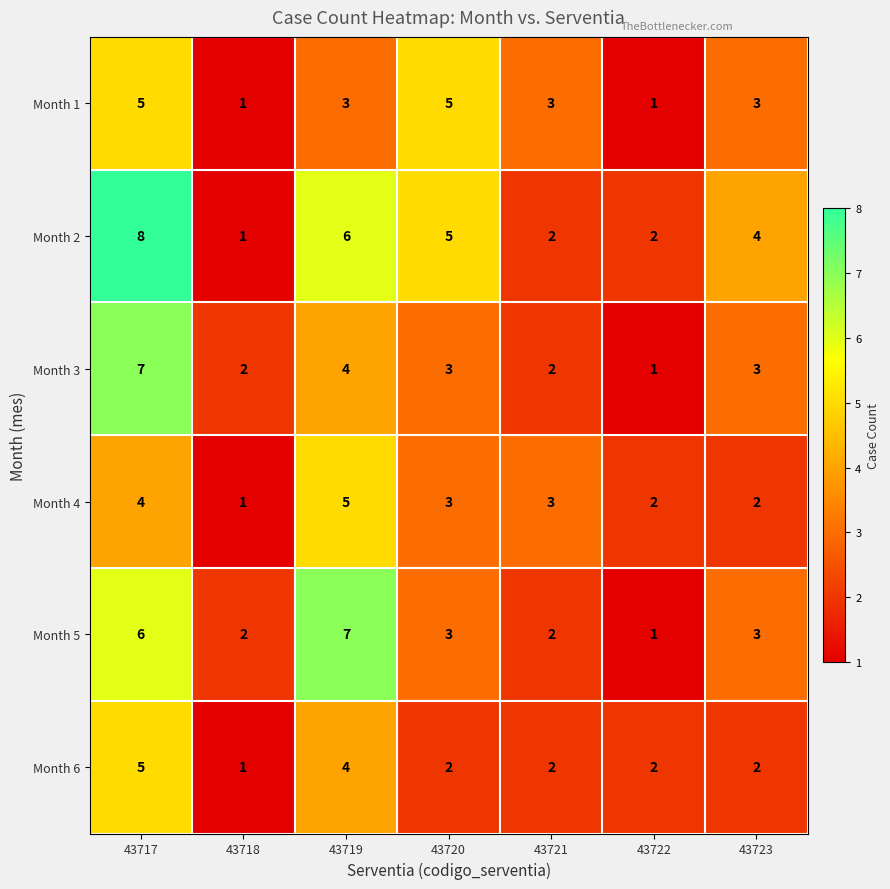

Is it true that Month 2 equals 2 at 43719?

False